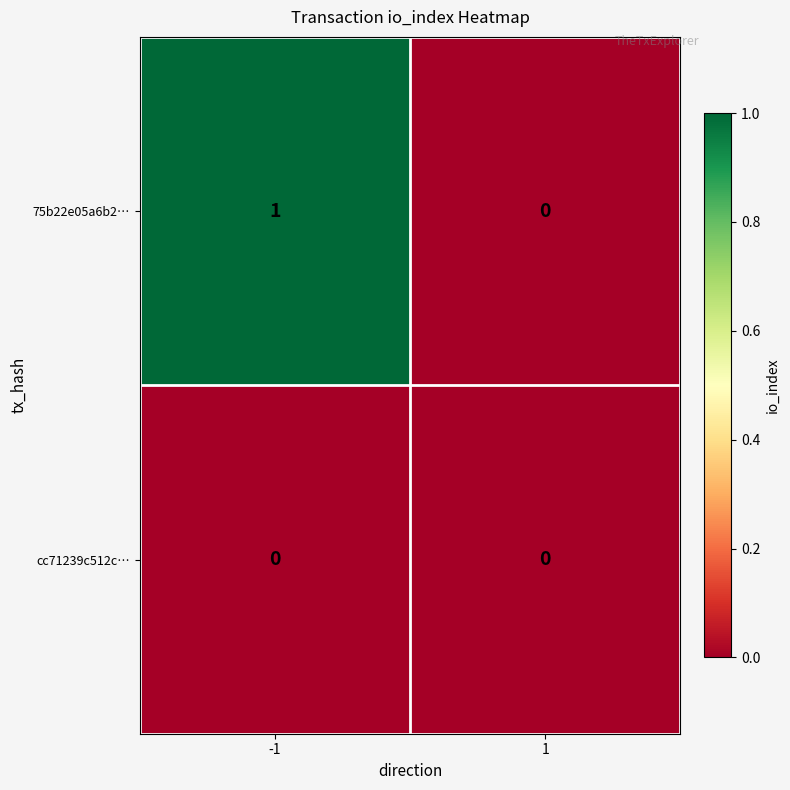

Which series changed the most between -1 and 1?

75b22e05a6b2…